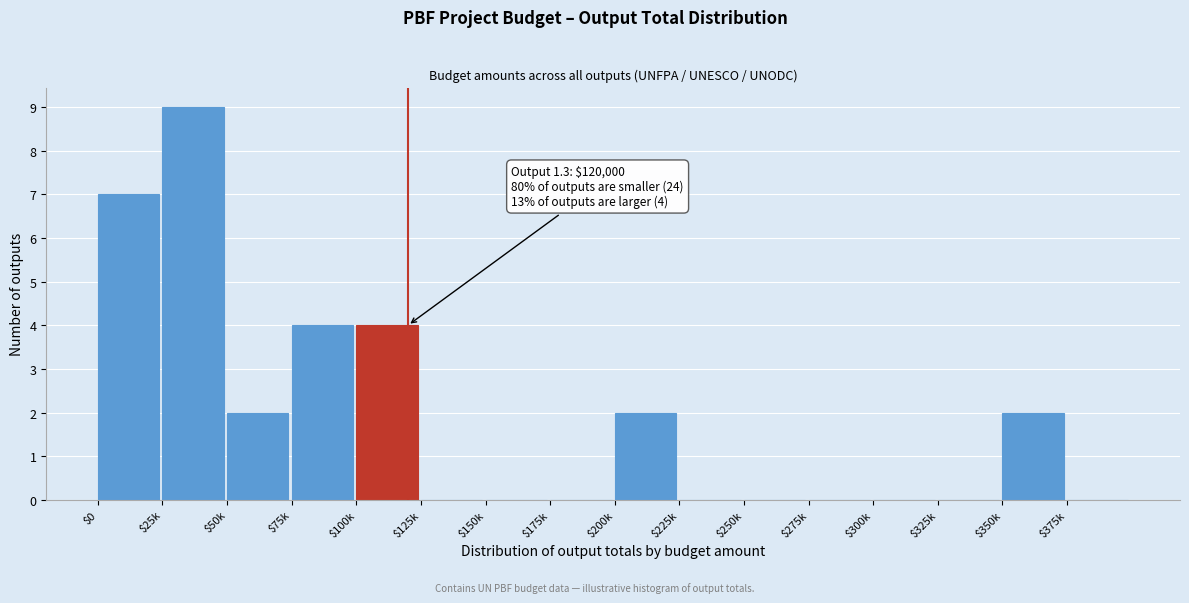

What is the sum of all values?

30